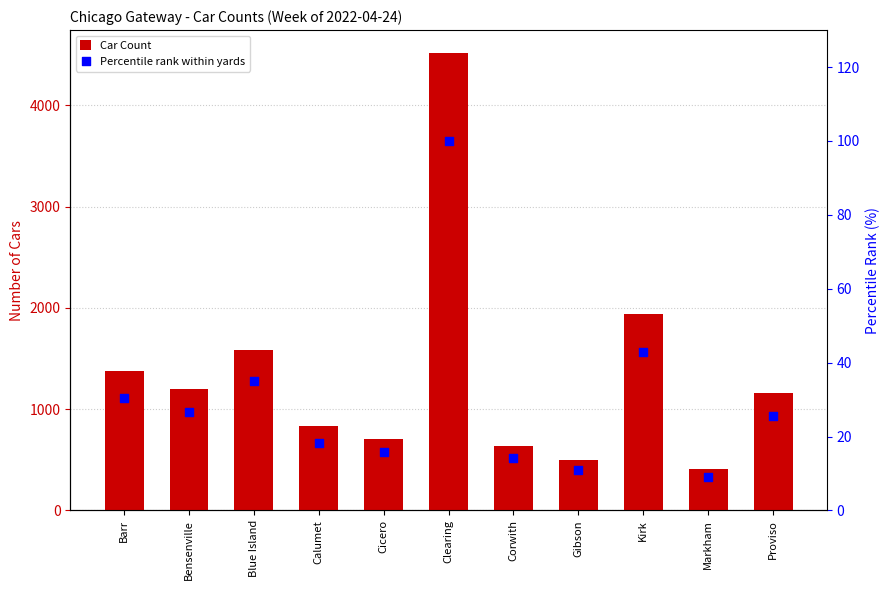

Which series has the largest total across all categories?

Car Count